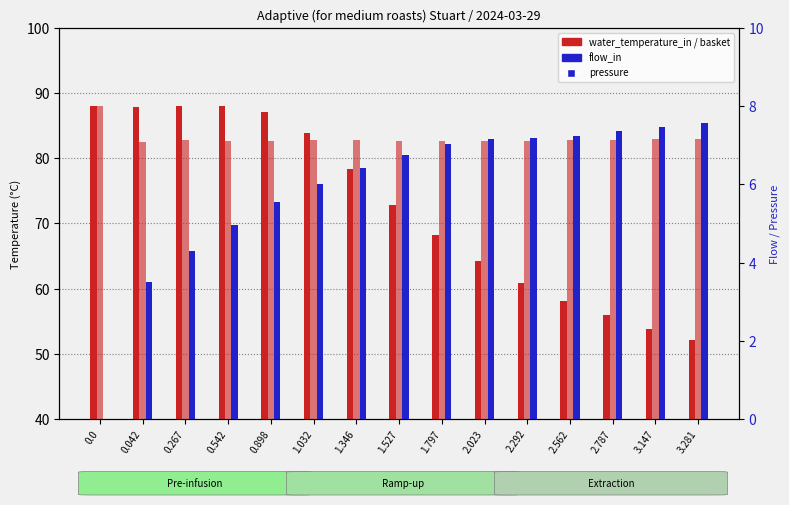

What is the value of the water_temperature_basket bar at the 2nd from the left?

82.6